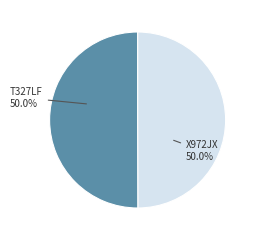

What percentage do X972JX and T327LF together represent?

100.0%